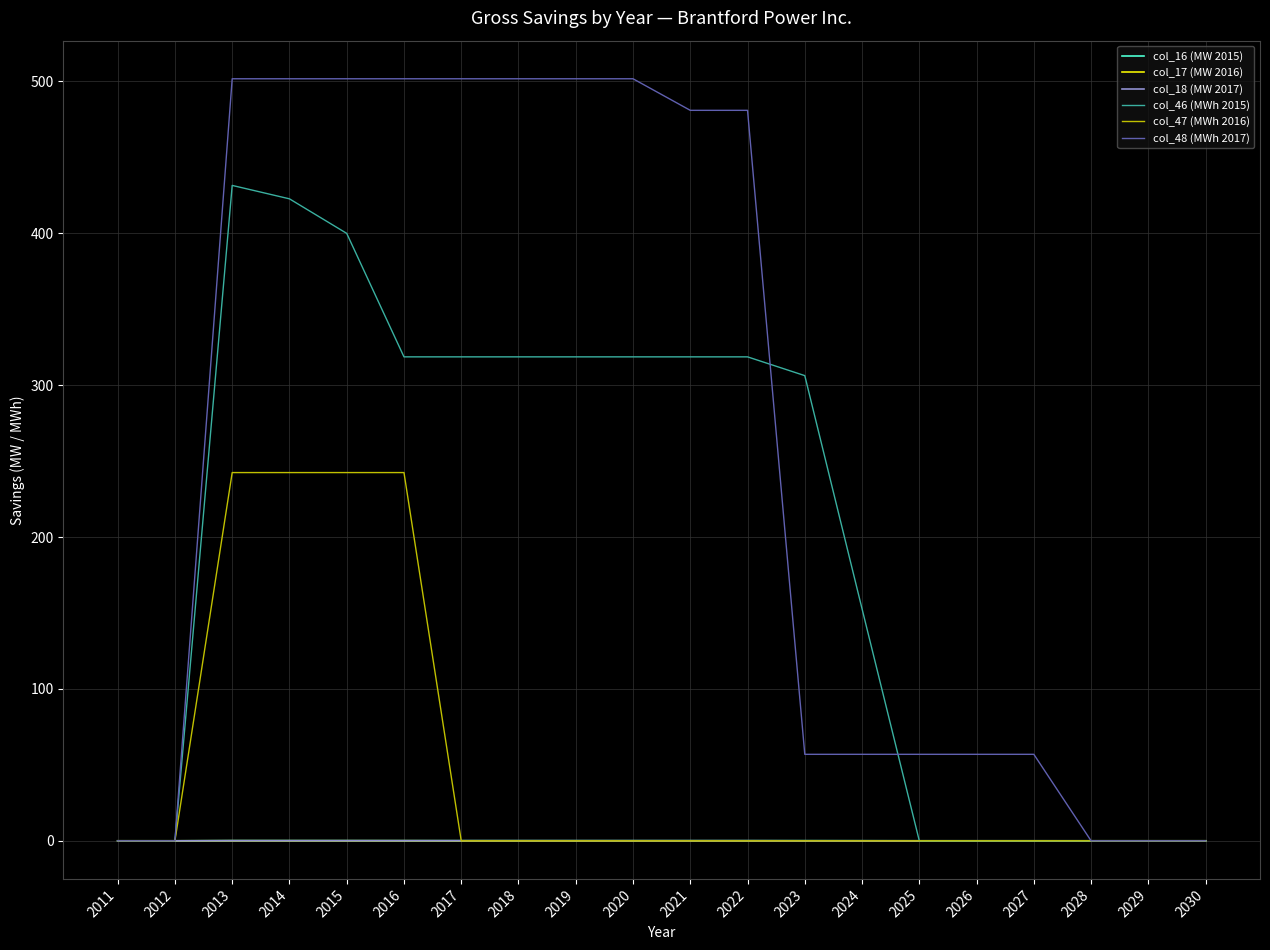

What is the greatest value displayed?

501.7